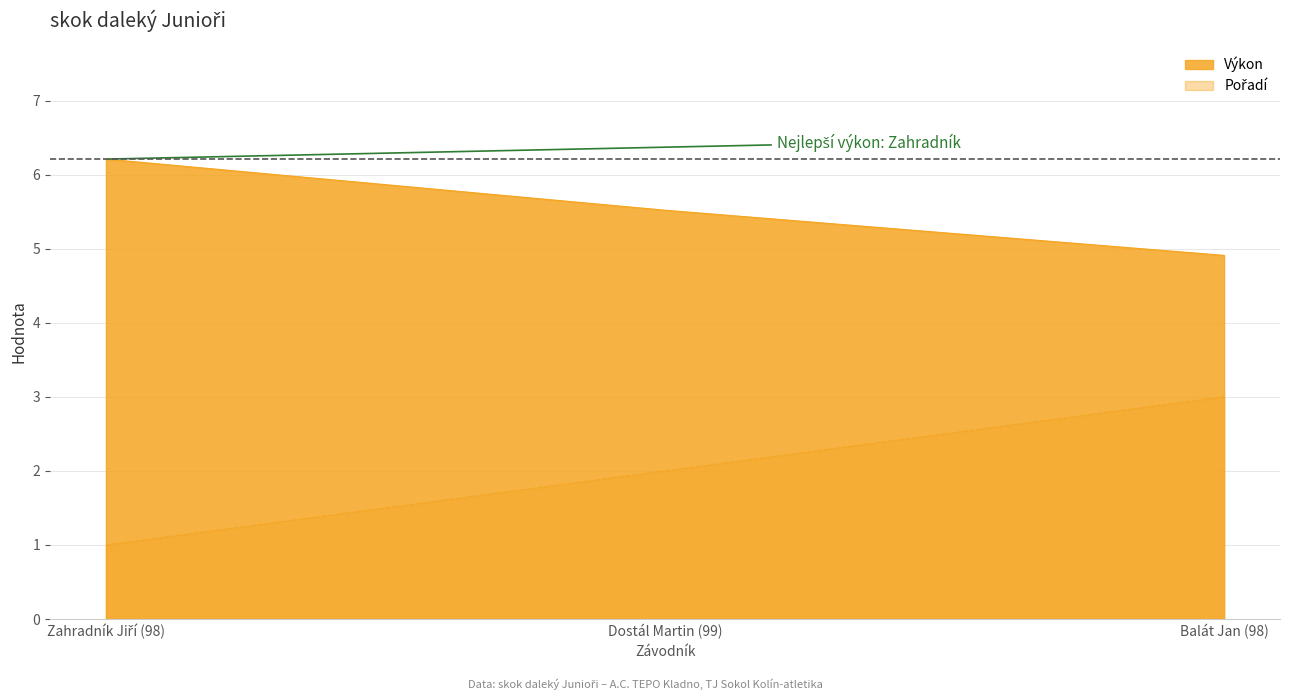

Is it true that Výkon equals 3.5 at Zahradník Jiří (98)?

False